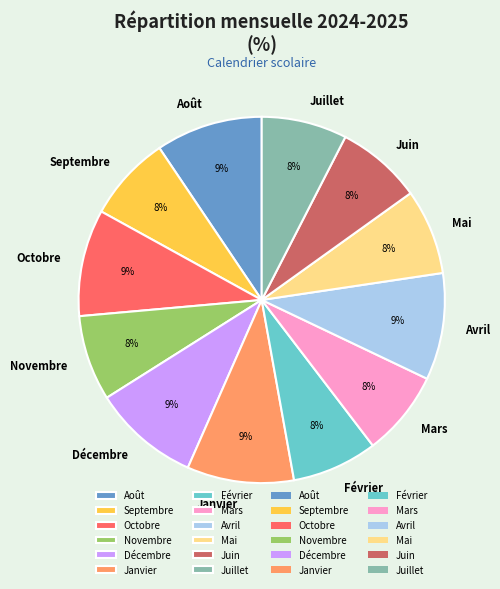

Is there a majority slice in this chart?

No